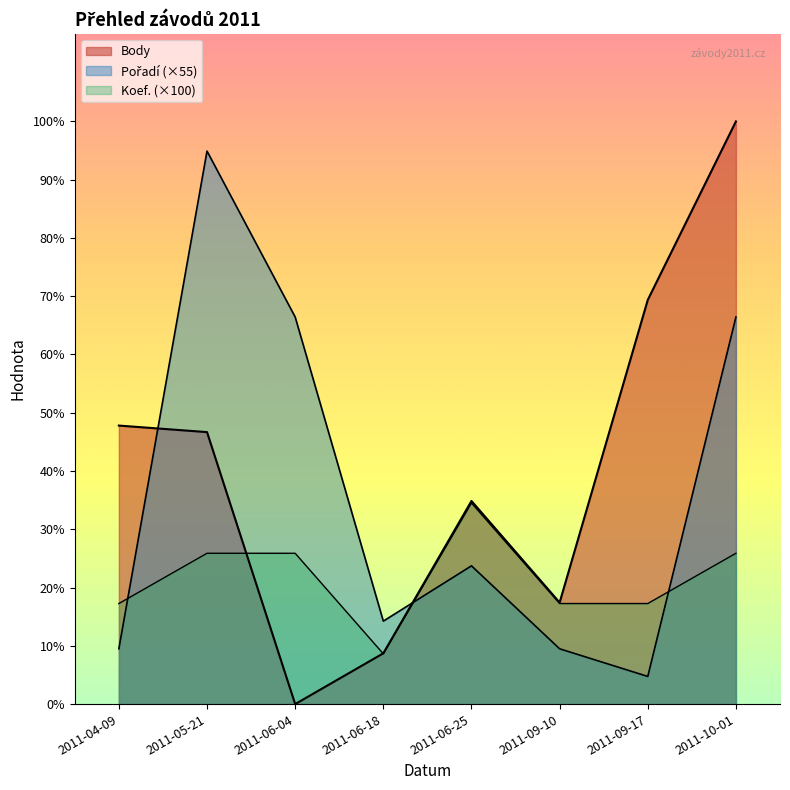

What is the highest value of the Koef. series?

400